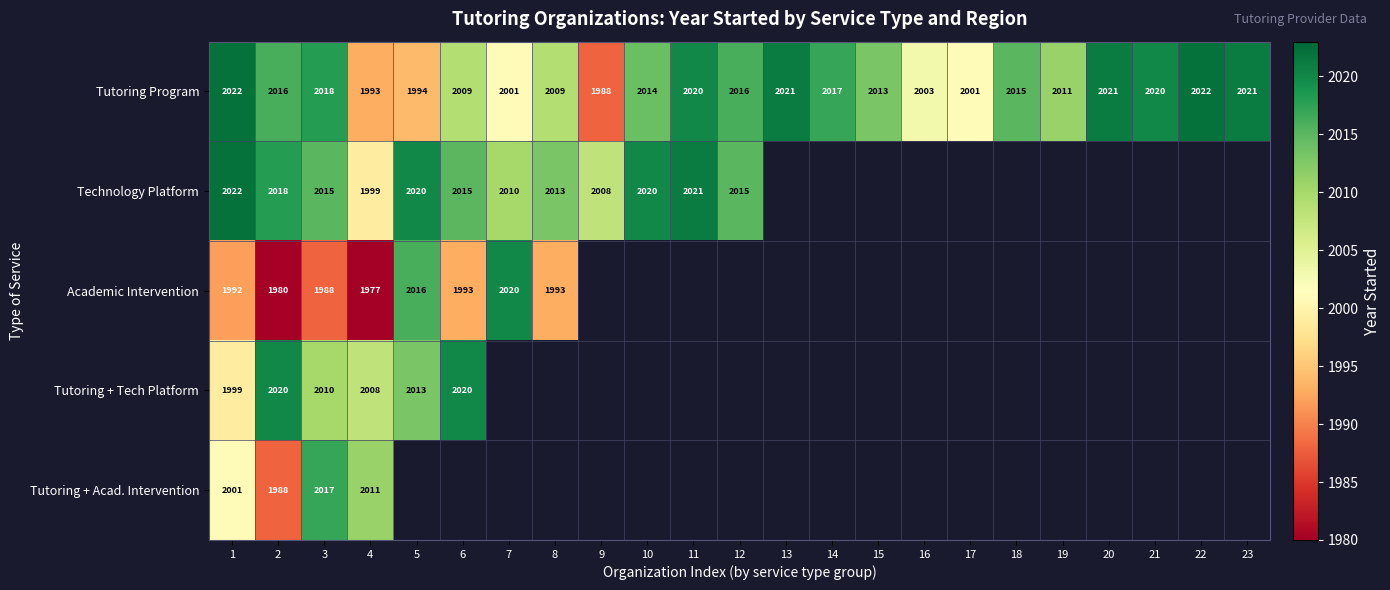

What is the spread (max minus min) of values at 4?

34